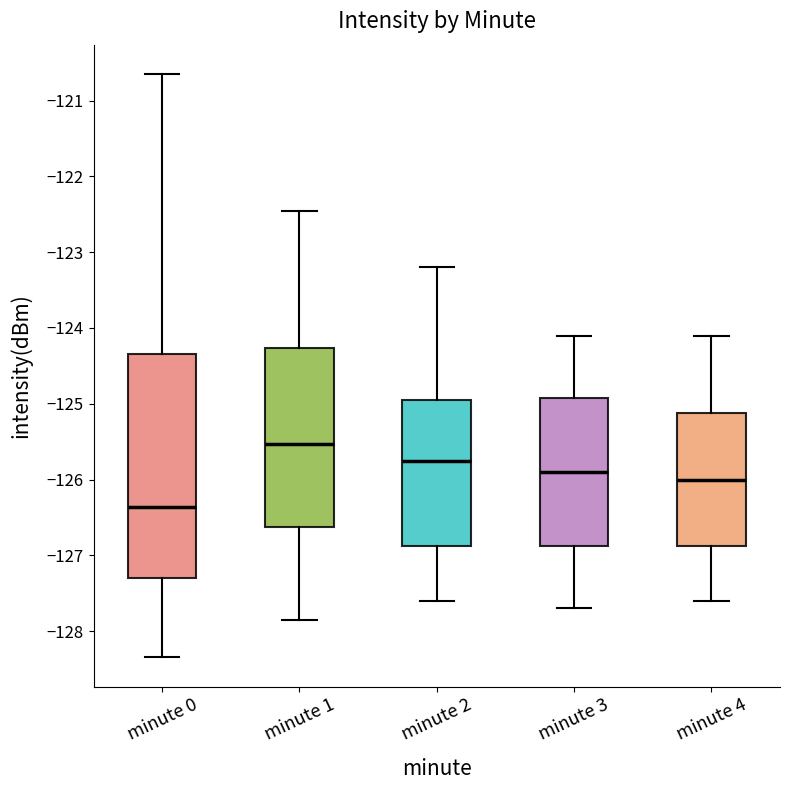

Which box is the tallest, from its lower edge to its upper edge?

minute 0